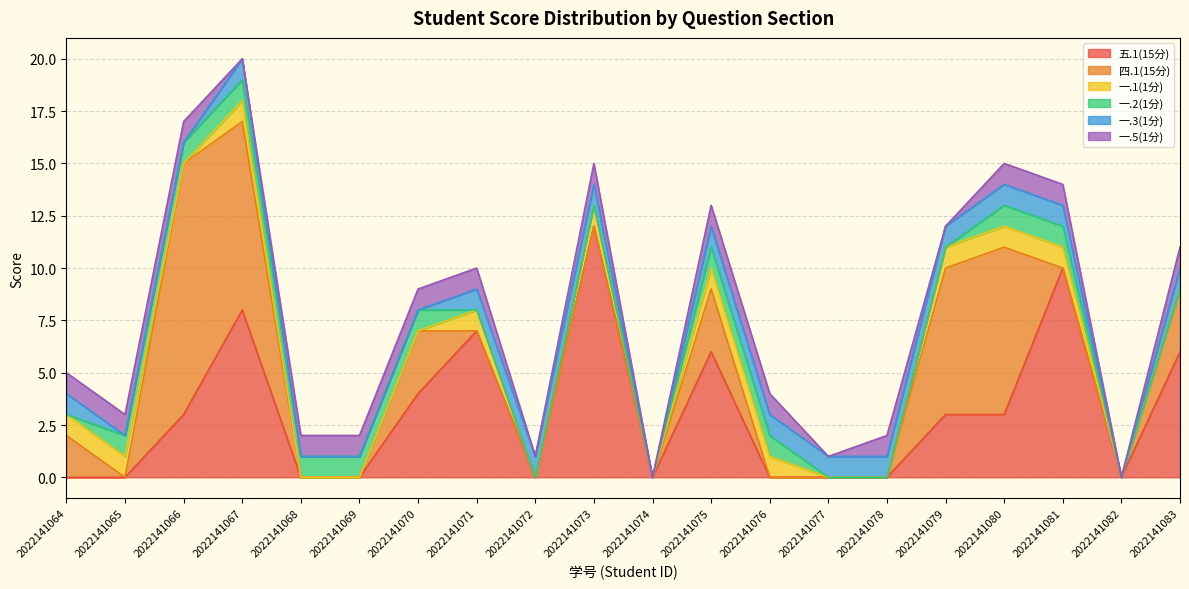

Does the chart display data point markers on the line(s)?

No